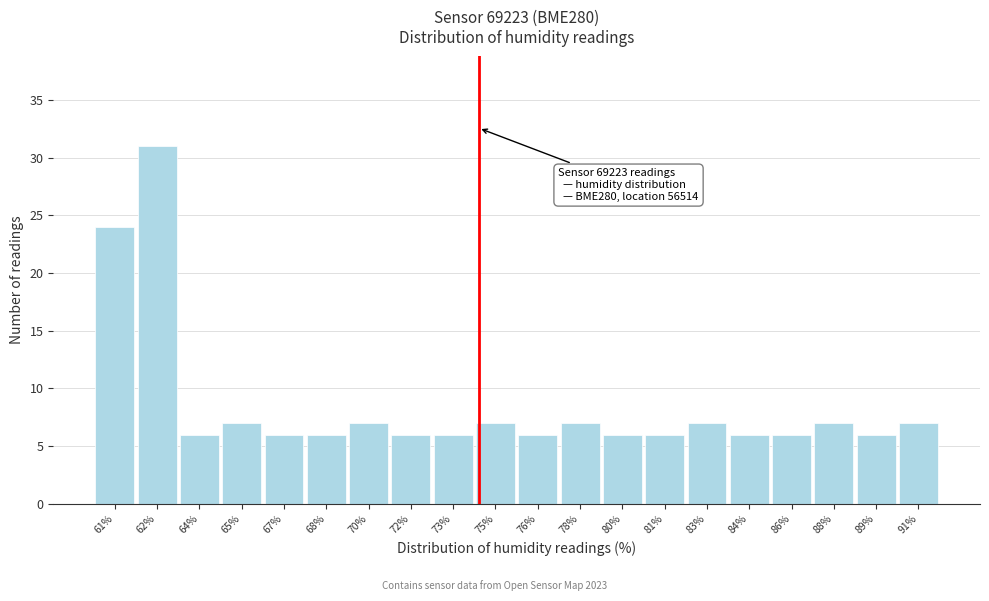

Reading right to left, list all the values displayed in this chart.

91%=7	89%=6	88%=7	86%=6	84%=6	83%=7	81%=6	80%=6	78%=7	76%=6	75%=7	73%=6	72%=6	70%=7	68%=6	67%=6	65%=7	64%=6	62%=31	61%=24